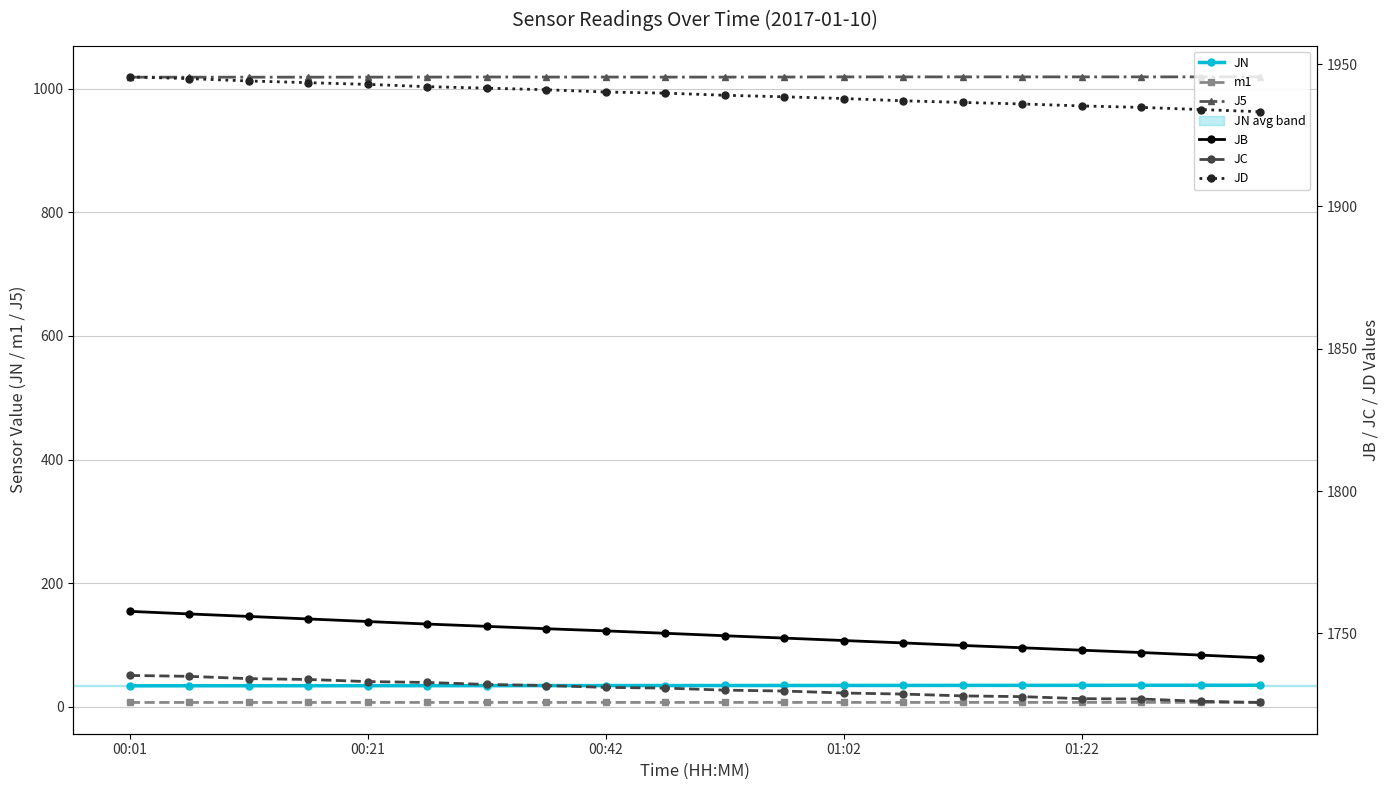

Is it true that JB equals 1750.0 at 9?

True